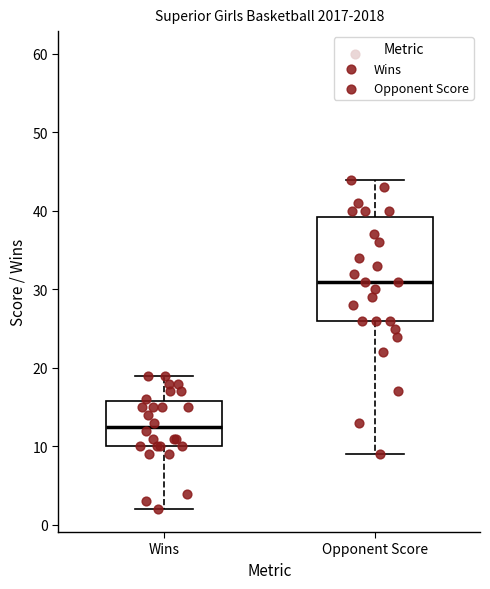

Where is the lower edge of the box for Opponent Score on the y-axis? The values are not printed on the chart, so give them approximately, as read against the axis.

26